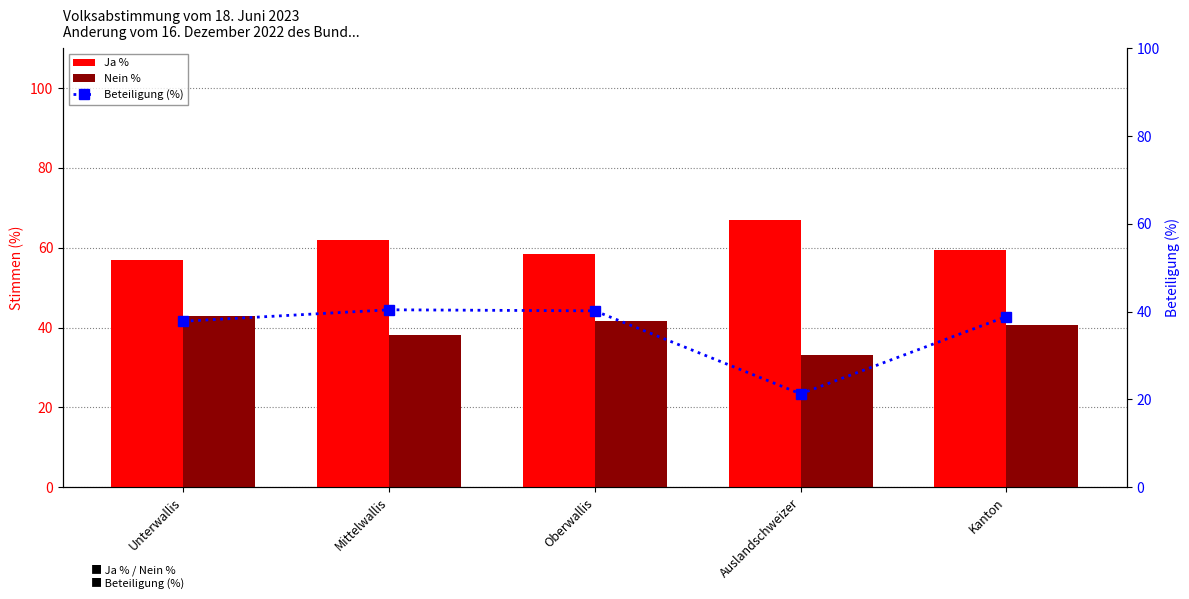

At which category is the sum across all series the highest?

Mittelwallis